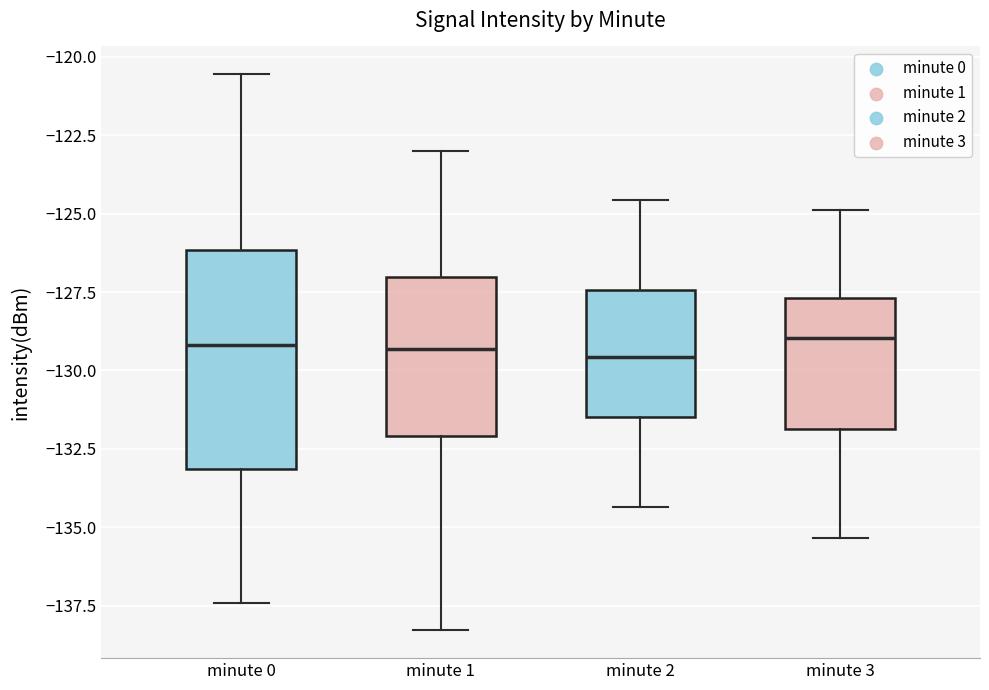

Where is the upper edge of the box for minute 0 on the y-axis? The values are not printed on the chart, so give them approximately, as read against the axis.

-126.0